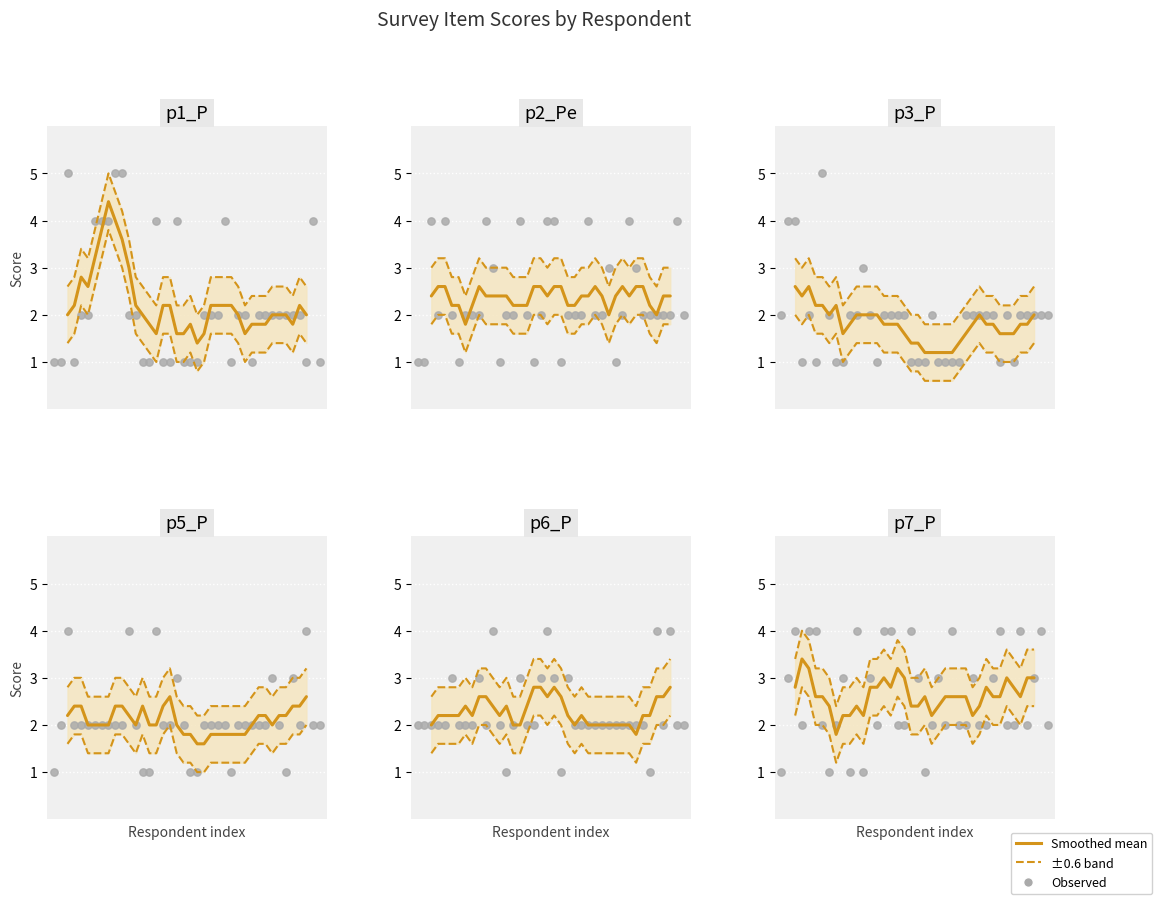

Which series has the largest Y range (max minus min)?

p1_P